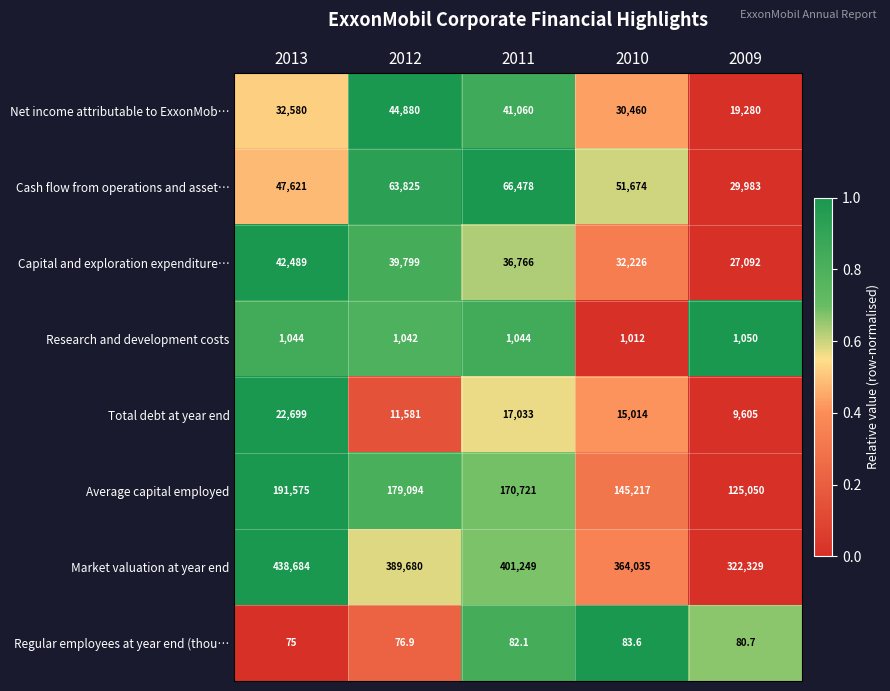

At how many categories does at least one series exceed 256249?

5